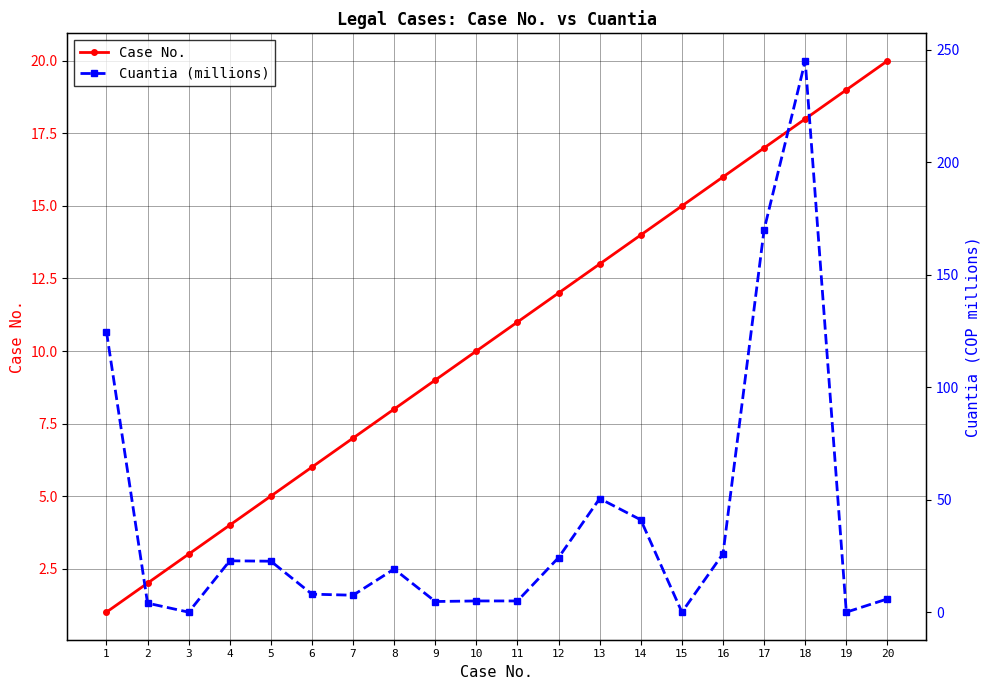

How many lines are shown in the chart?

2